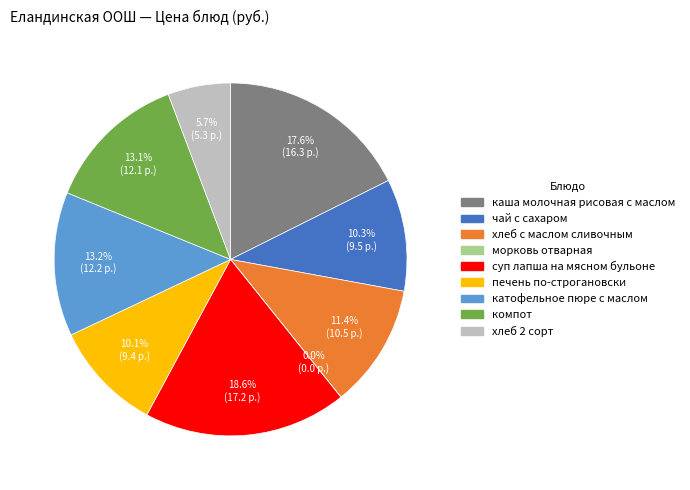

Which has a higher value, хлеб 2 сорт or хлеб c маслом сливочным?

хлеб c маслом сливочным